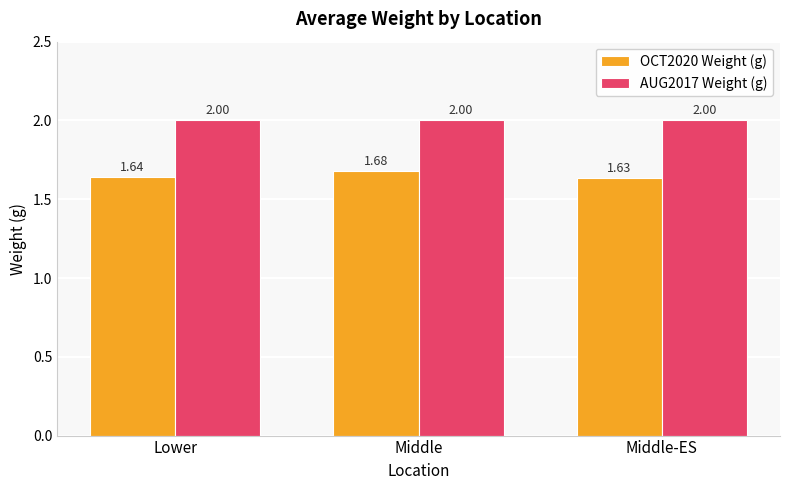

Does the chart contain stacked bars?

No